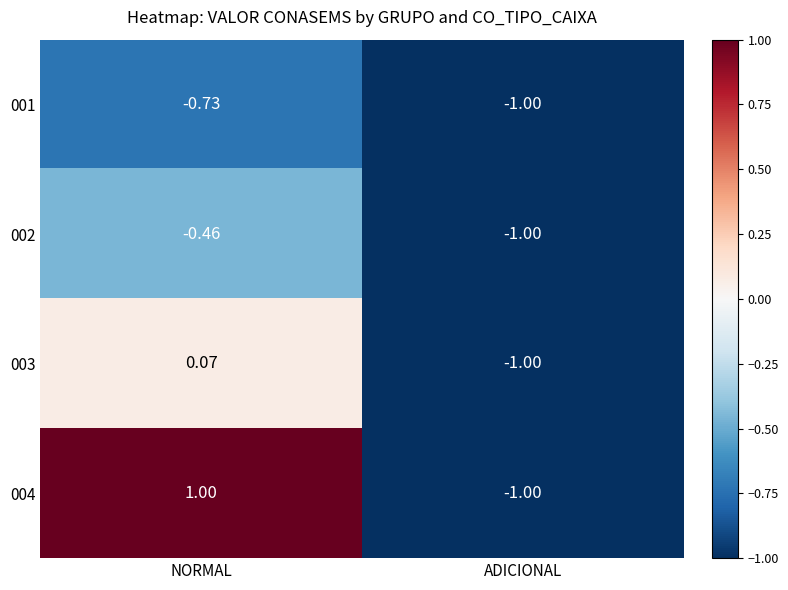

At which label does 003 reach its minimum?

ADICIONAL